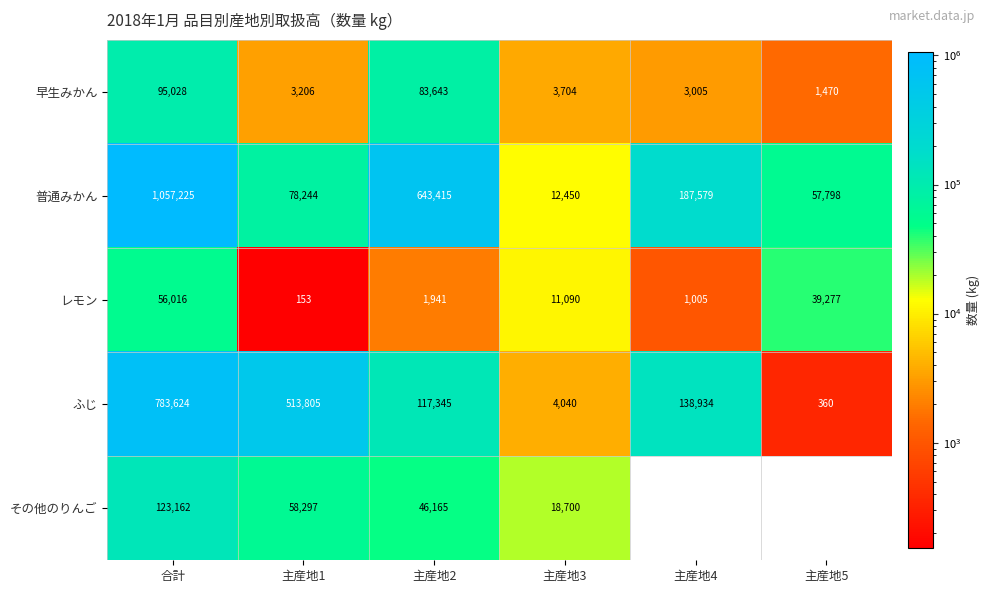

Count the number of data series in this chart.

5